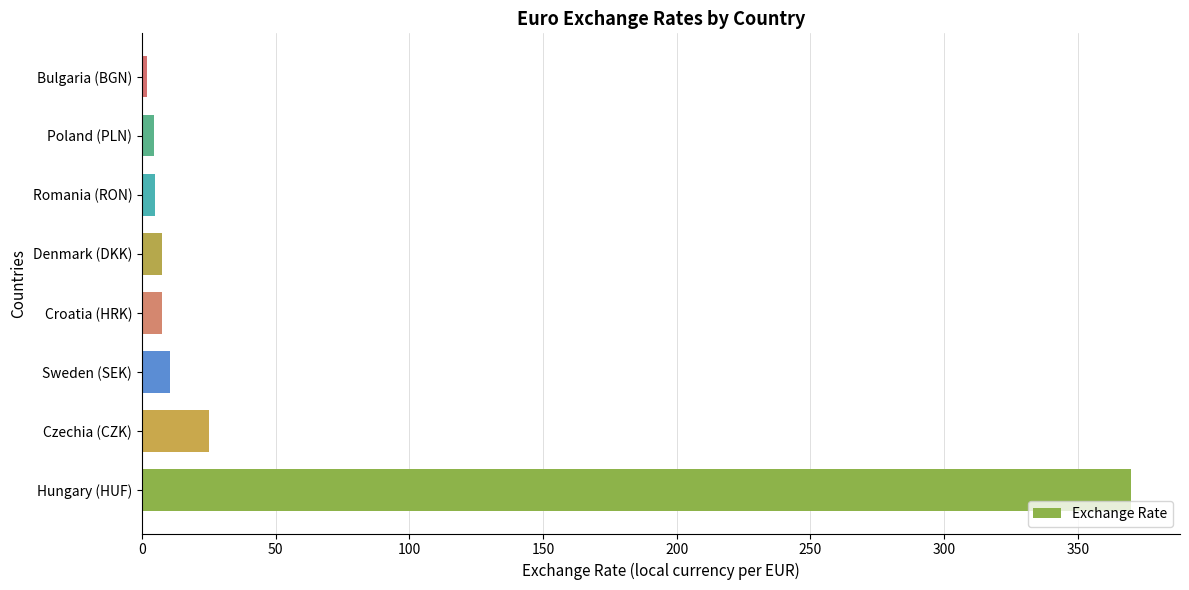

Which category has the highest value across all series?

Hungary (HUF)